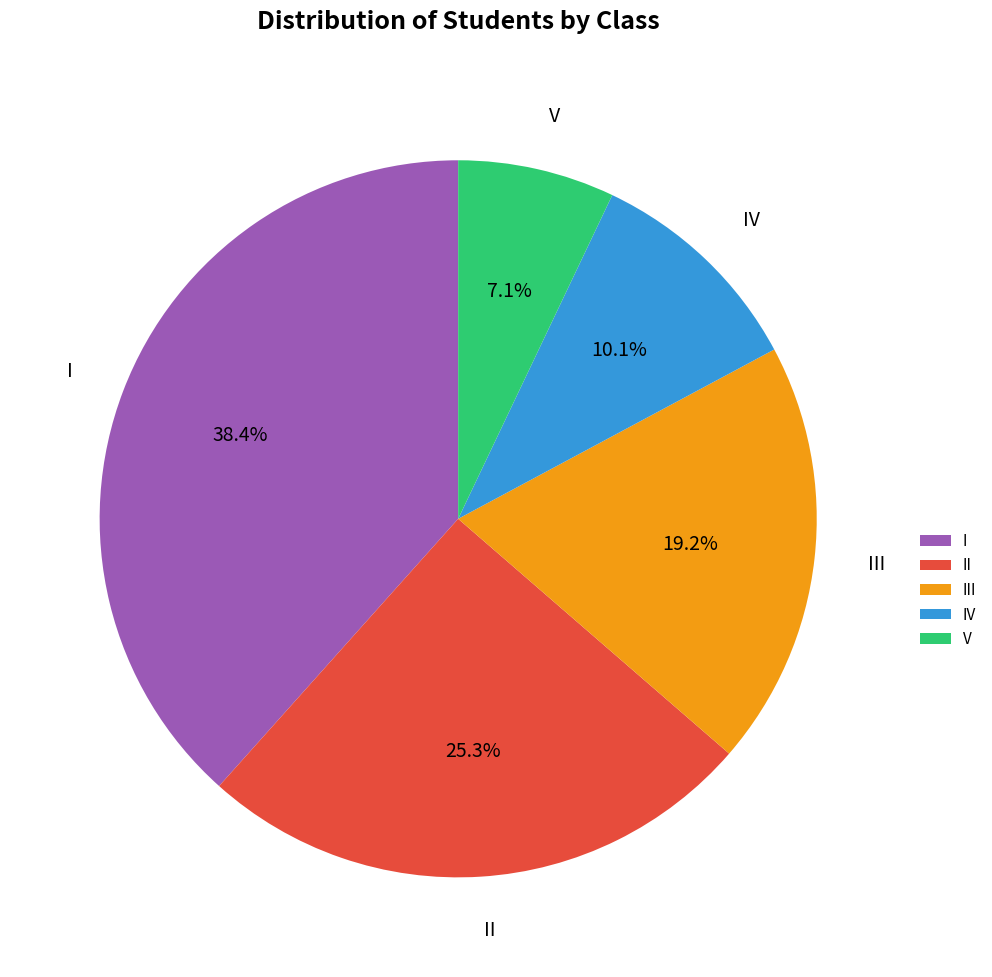

What is the ratio of the value at V to the value at IV?

0.7